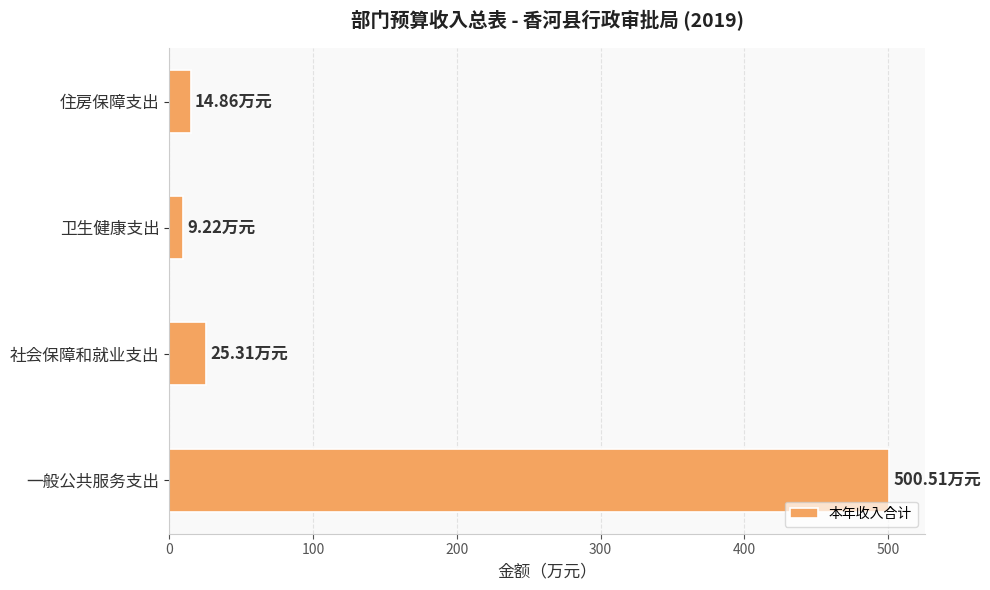

What is the greatest value displayed?

500.5